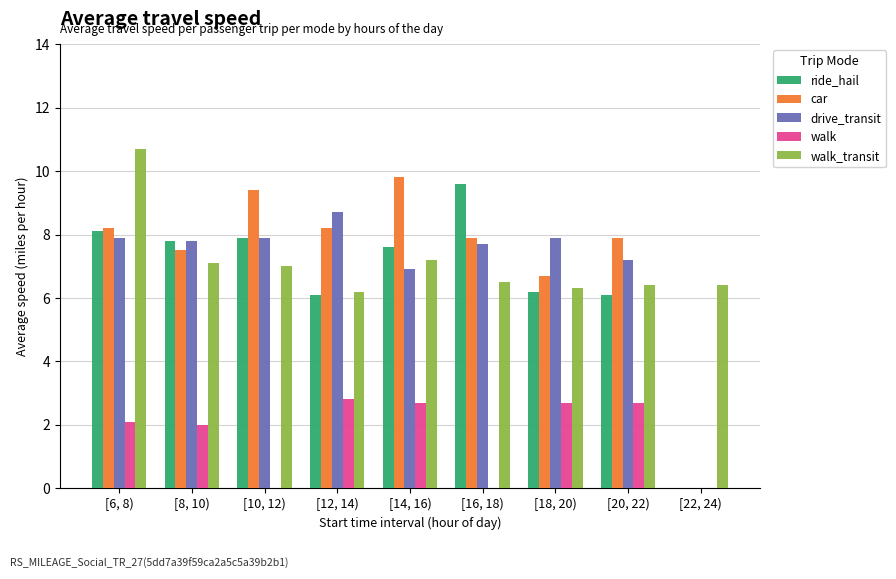

What is the spread (max minus min) of values at [22, 24)?

6.4